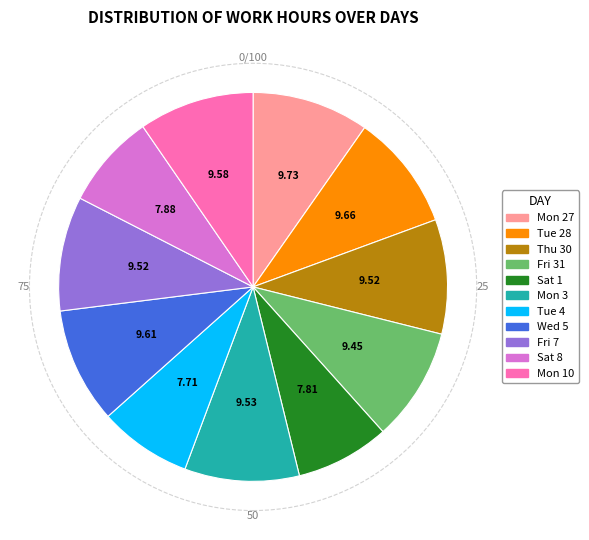

What is the ratio of the value at Mon 27 to the value at Fri 7?

1.0